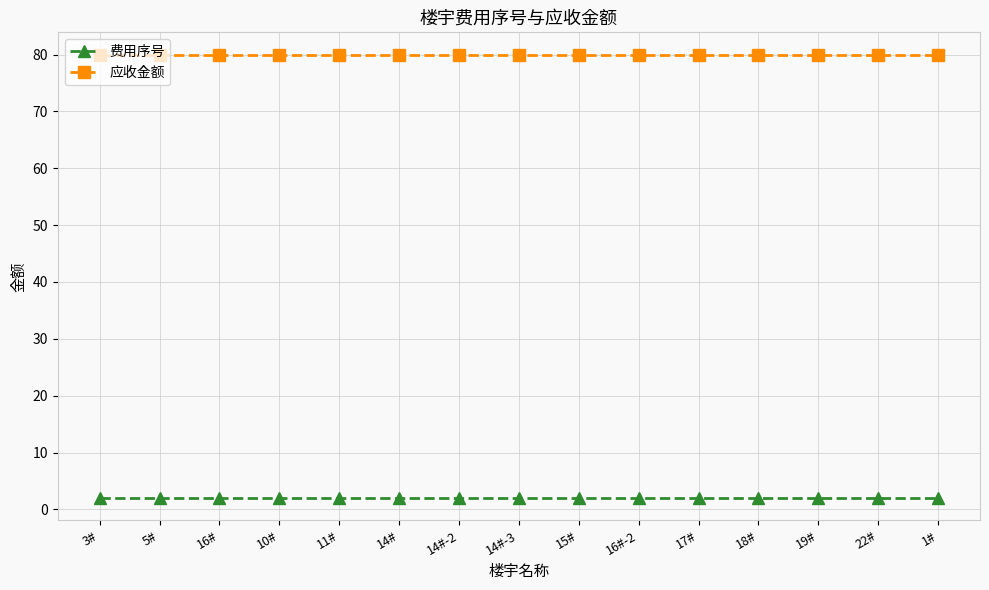

What is the average value of the 应收金额 series?

80